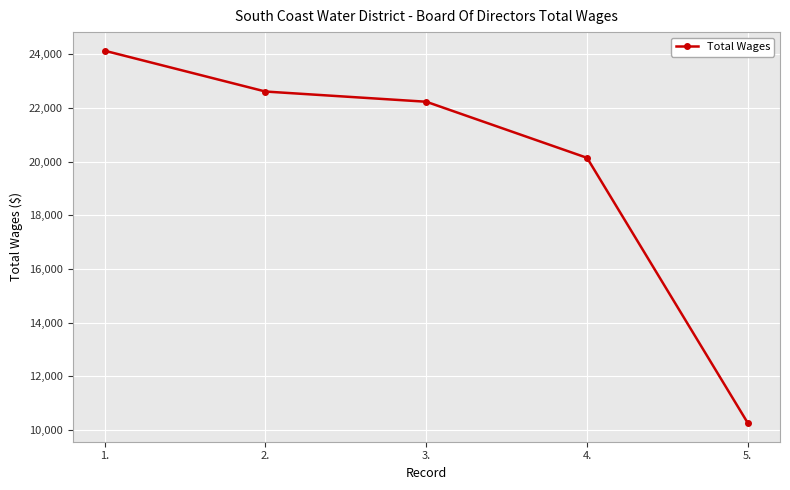

True or false: the data has more than 2 interior local peaks.

False